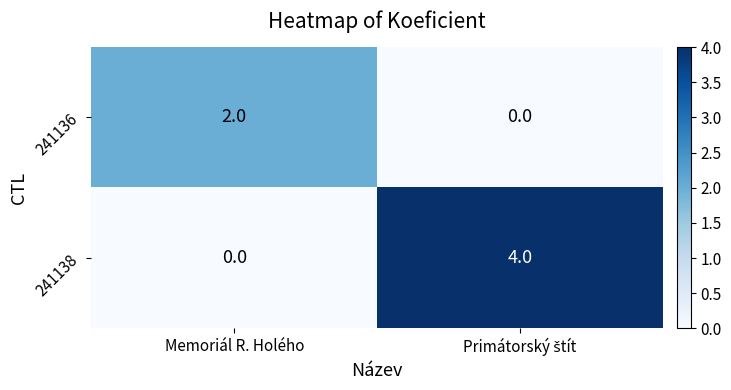

At how many categories does at least one series exceed 0?

2